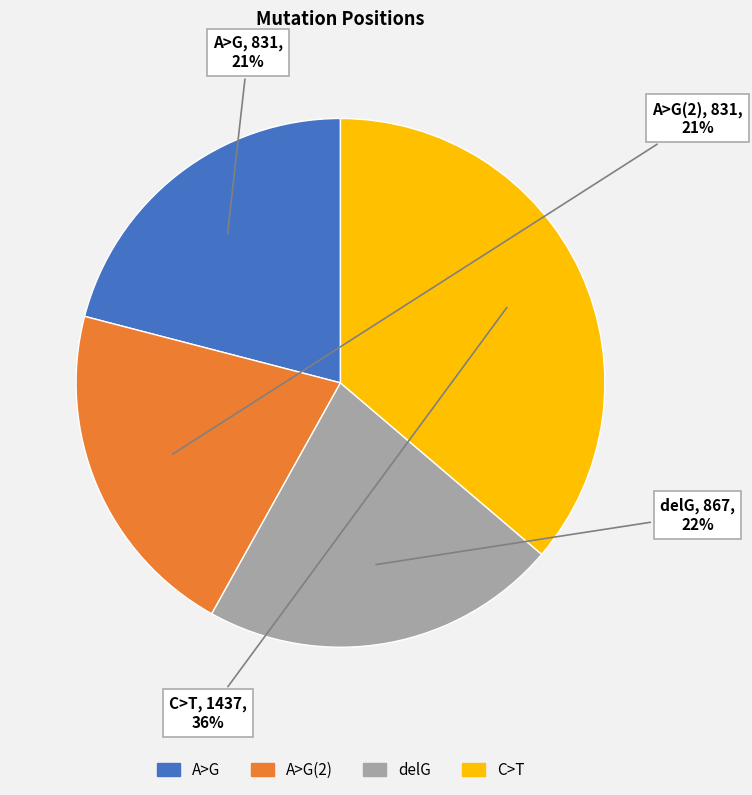

To the nearest percent, what is the average slice percentage?

25%